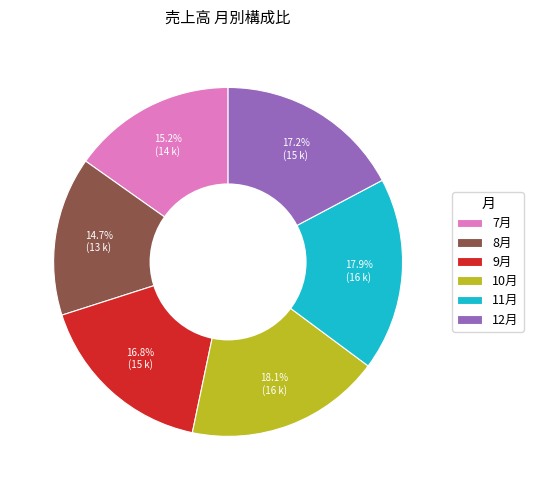

Is it true that 8月 is 15% of the pie?

True